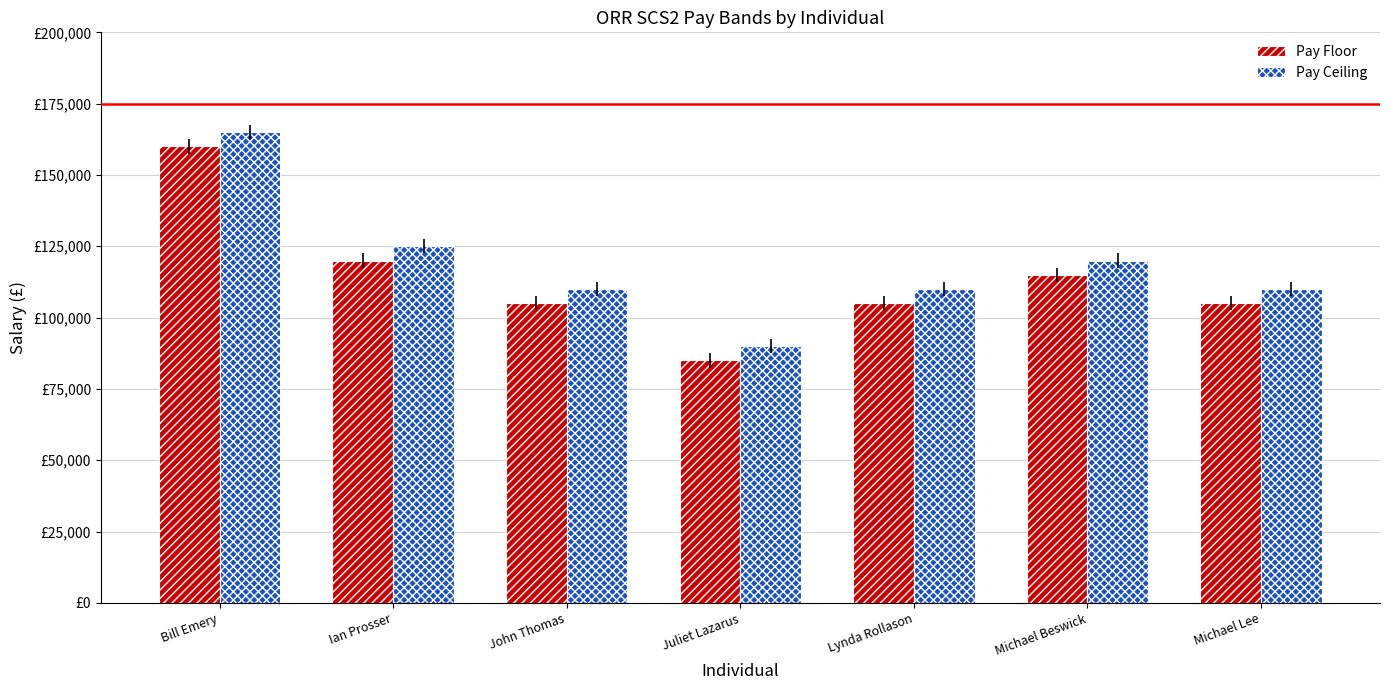

Read the Pay Floor value at Bill Emery, to the nearest 50.

160000